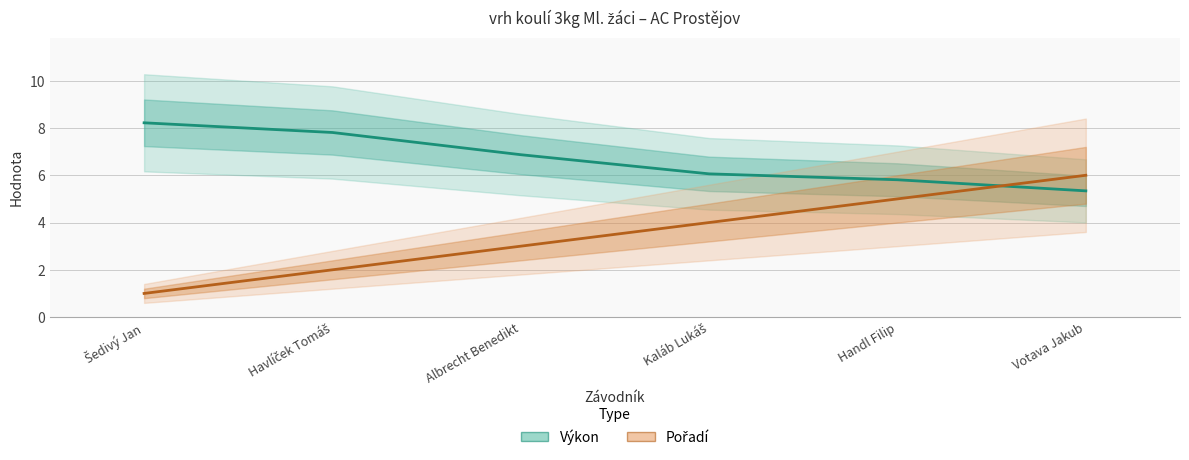

Rank the series by their average value, from lowest to highest.

Pořadí, Výkon